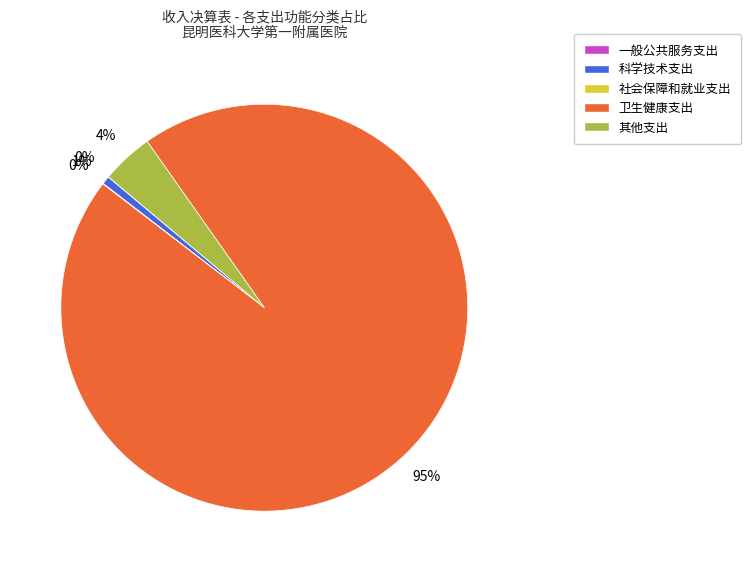

The 科学技术支出 slice represents 11% of the pie. True or false?

False